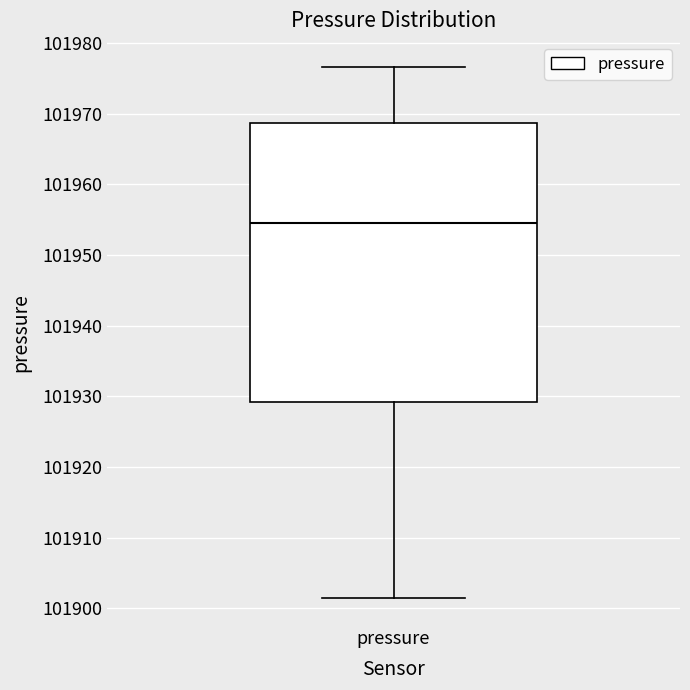

Where is the lower edge of the box for pressure on the y-axis? The values are not printed on the chart, so give them approximately, as read against the axis.

101929